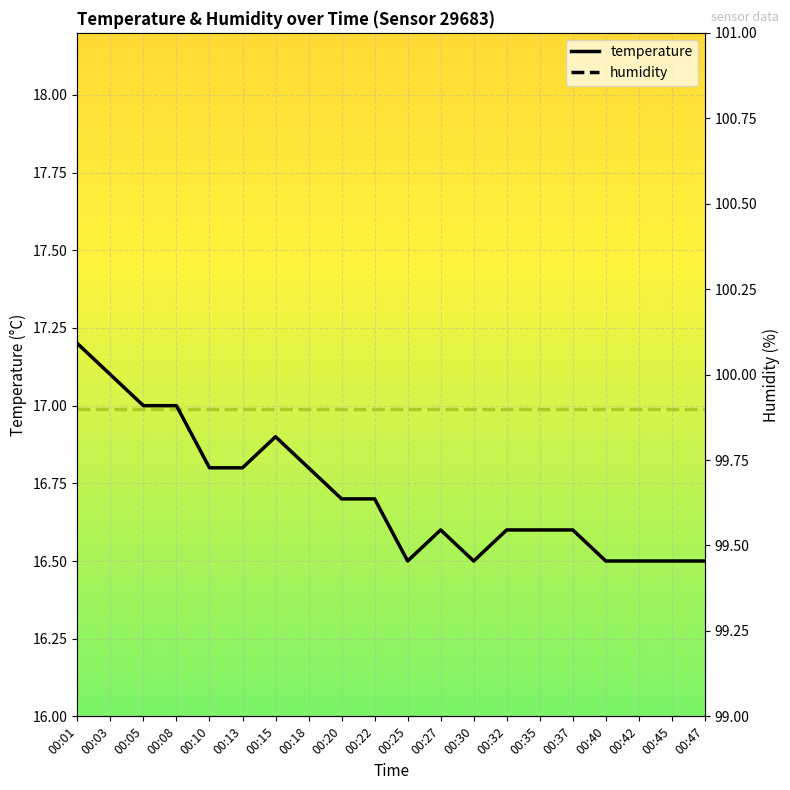

Between 00:03 and 00:30, which series saw the biggest shift?

temperature